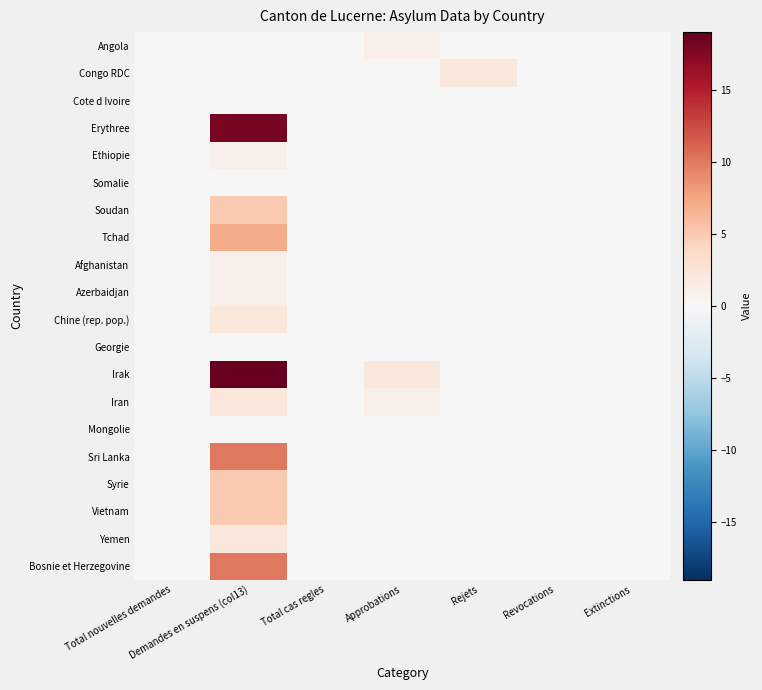

Which series has the largest total across all categories?

Irak